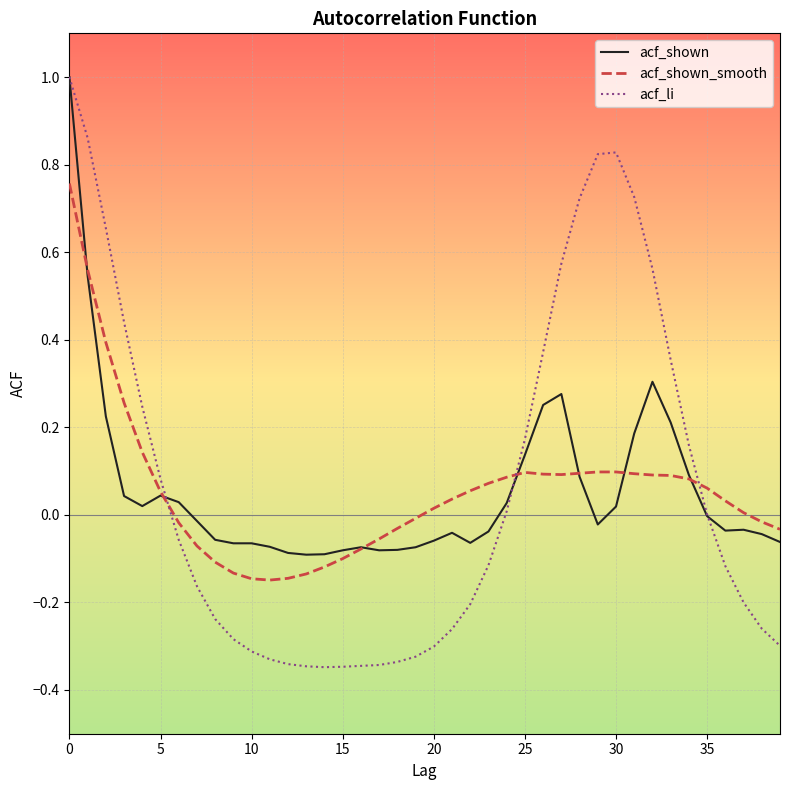

What is the highest value of the acf_shown series?

1.0